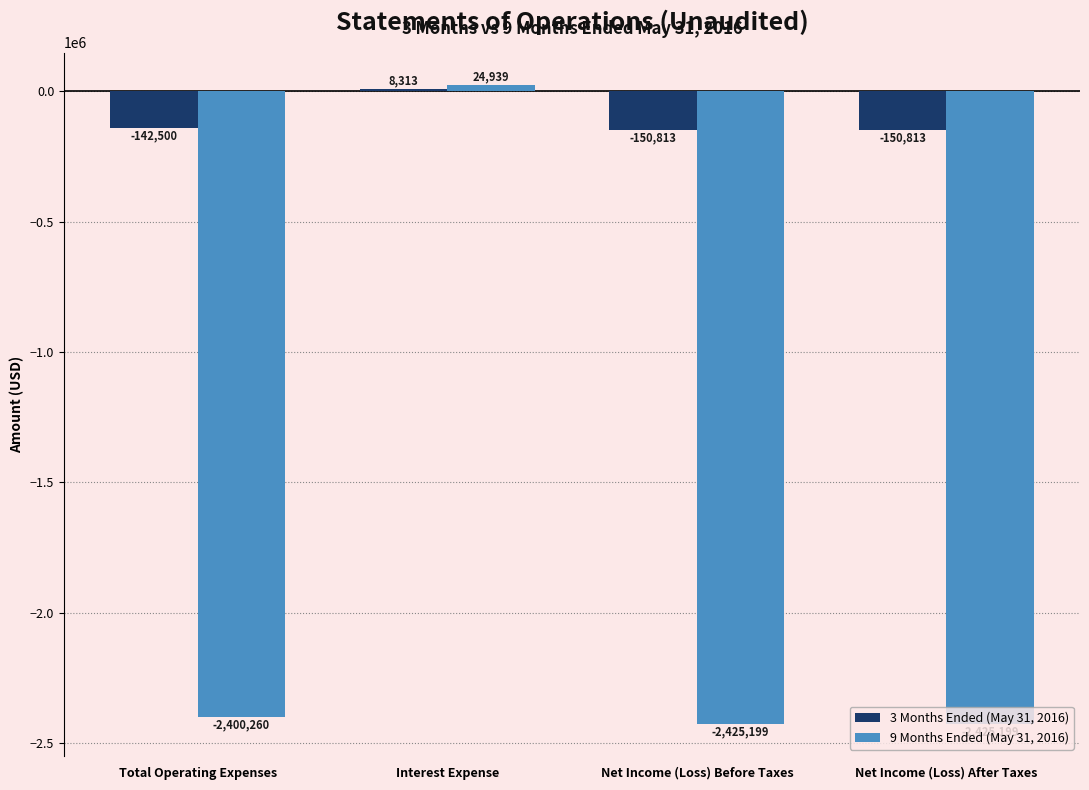

Reading right to left, extract all data points from this chart.

3 Months Ended (May 31, 2016): Net Income (Loss) After Taxes=-150813	Net Income (Loss) Before Taxes=-150813	Interest Expense=8313	Total Operating Expenses=-142500
9 Months Ended (May 31, 2016): Net Income (Loss) After Taxes=-2425199	Net Income (Loss) Before Taxes=-2425199	Interest Expense=24939	Total Operating Expenses=-2400260